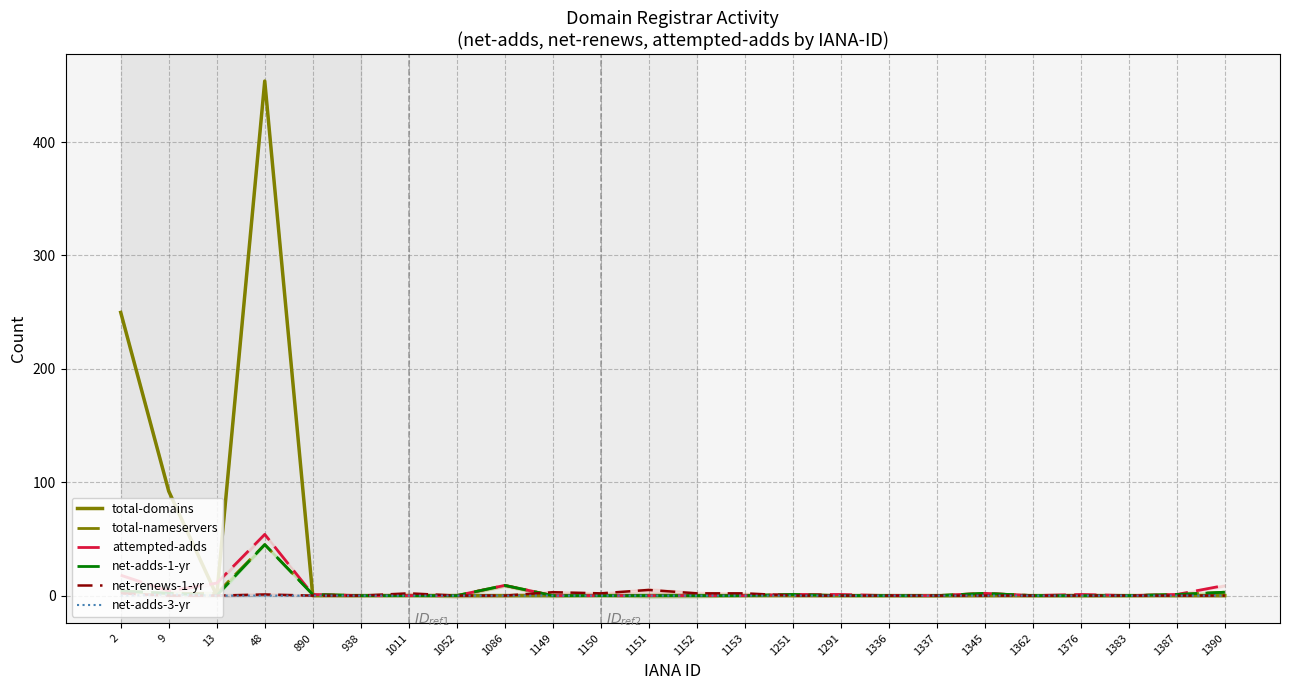

True or false: net-adds-1-yr has a value of 1.0 at 1387.

True